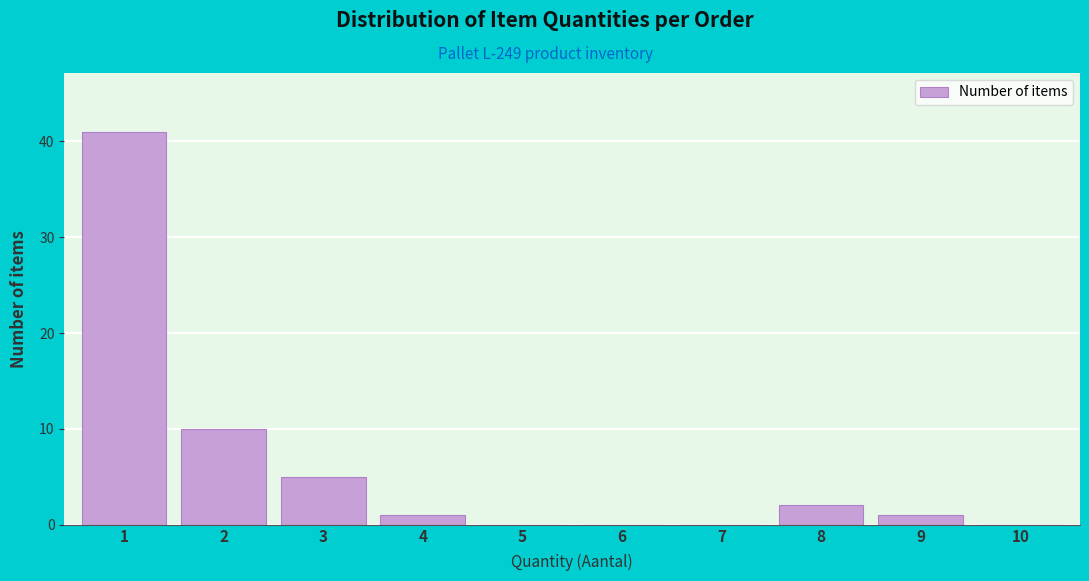

Reading right to left, what are all the values shown in this chart?

10=0	9=1	8=2	7=0	6=0	5=0	4=1	3=5	2=10	1=41